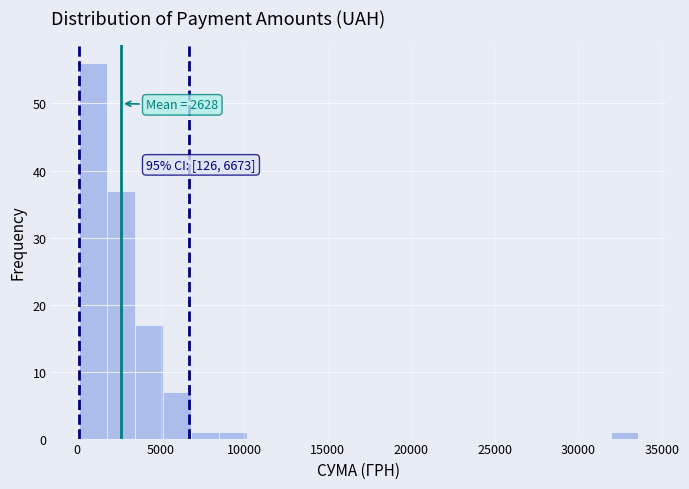

Around what value on the x-axis is the tallest bar? Give the approximate position of its centre, as read against the axis.

1000